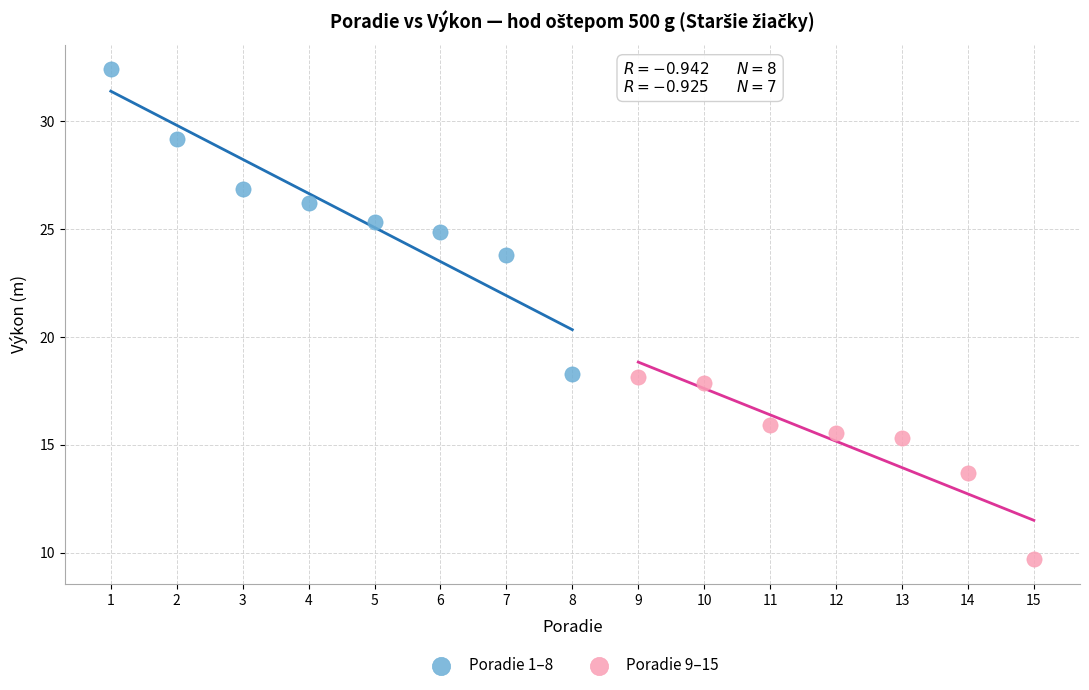

Which series has the widest spread of Y values?

Poradie 1–8